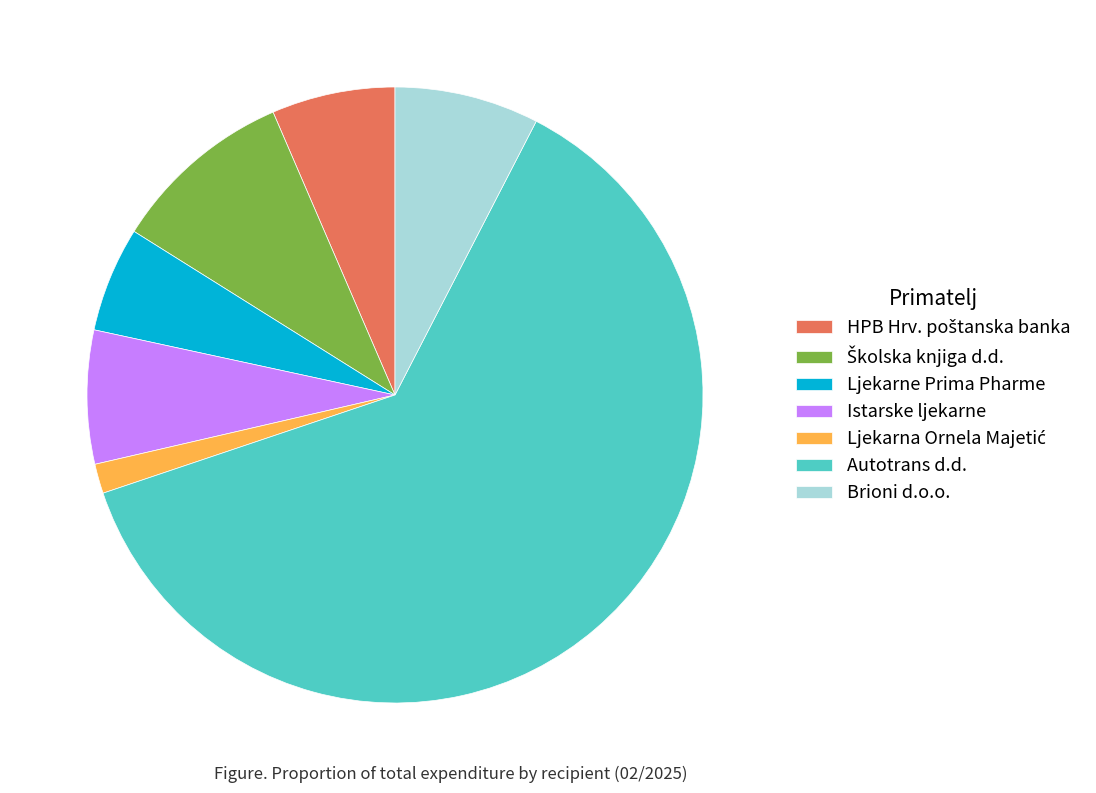

Which category has the biggest portion of the pie?

Autotrans d.d.